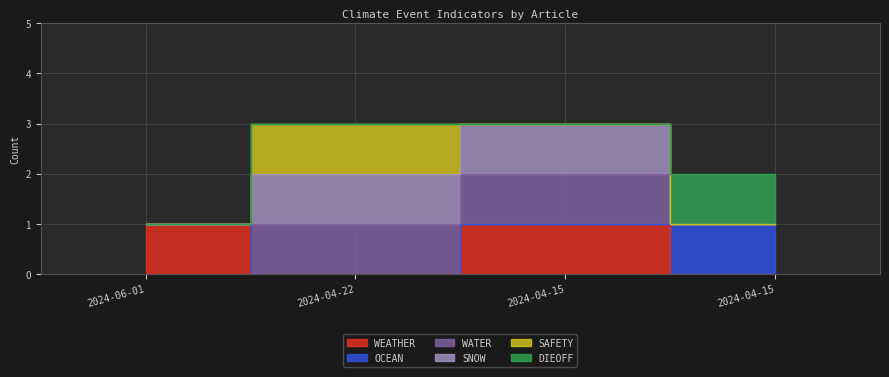

Count the number of categories in the chart.

4